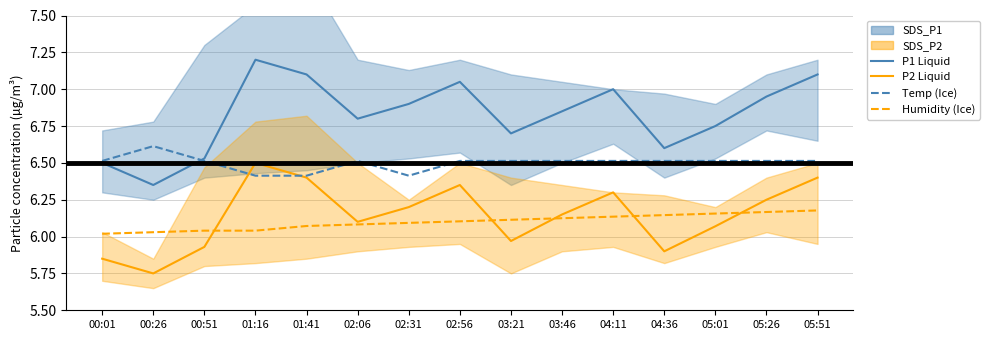

What is the maximum value for SDS_P1 mean?

7.2